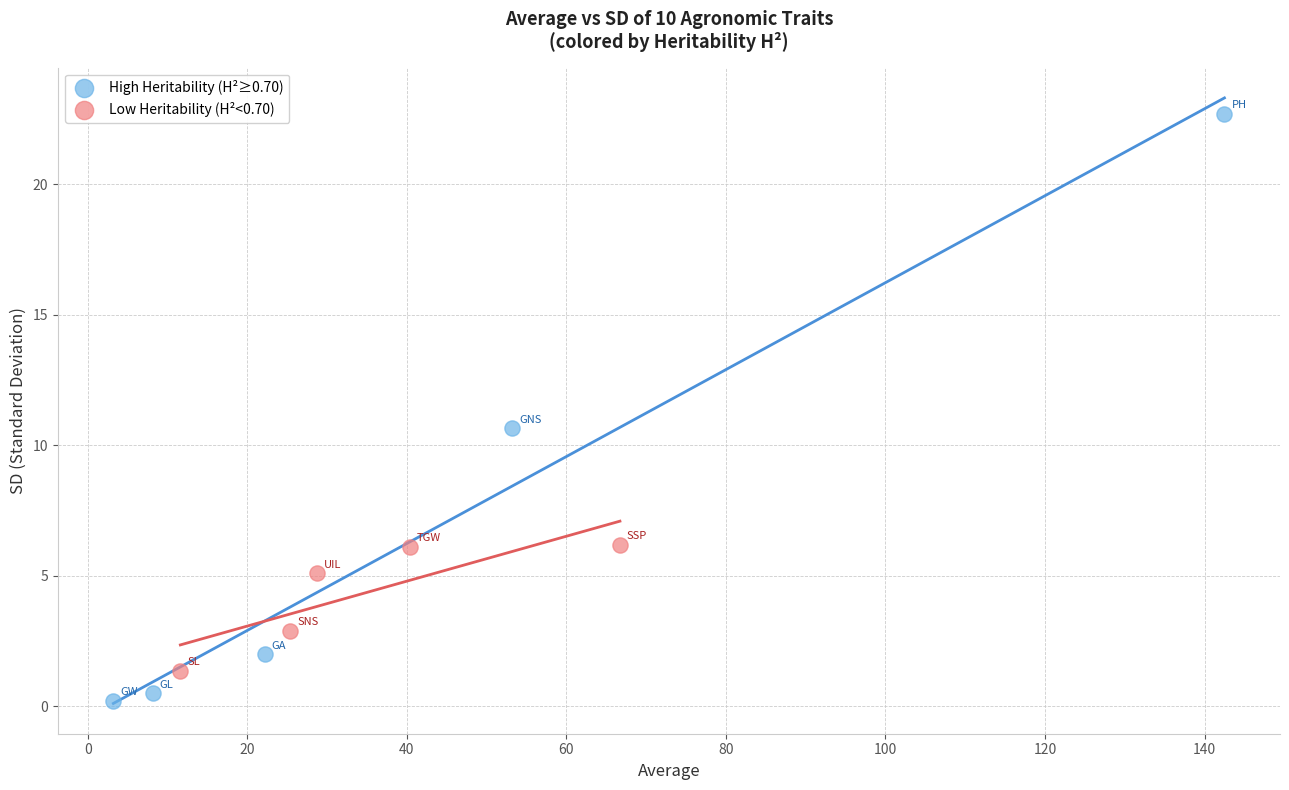

Which series has the widest spread of Y values?

High Heritability (H²≥0.70)